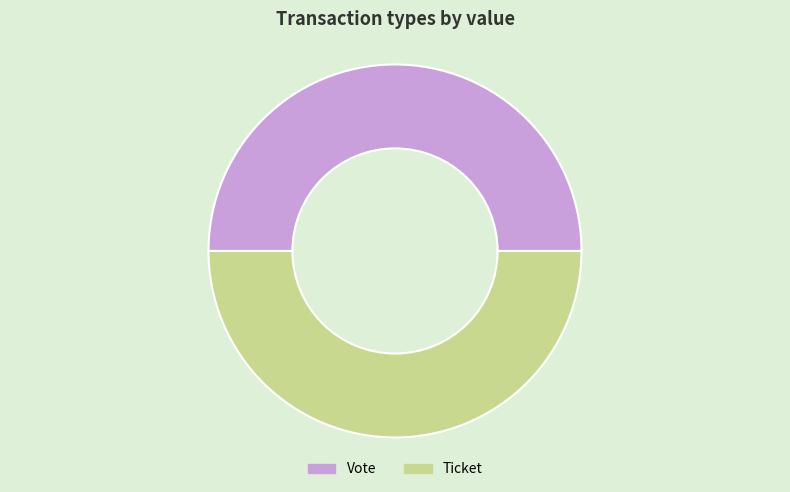

Combined, do Ticket and Vote account for over 50%?

Yes